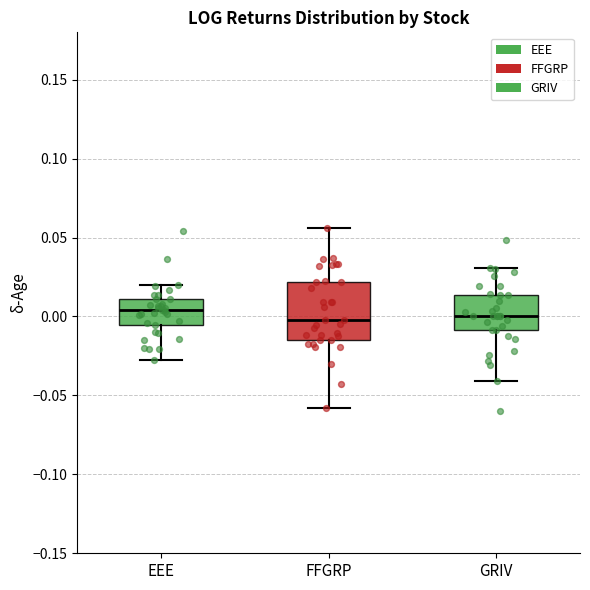

Where does the upper whisker of the box for EEE end on the y-axis? The values are not printed on the chart, so give them approximately, as read against the axis.

0.020